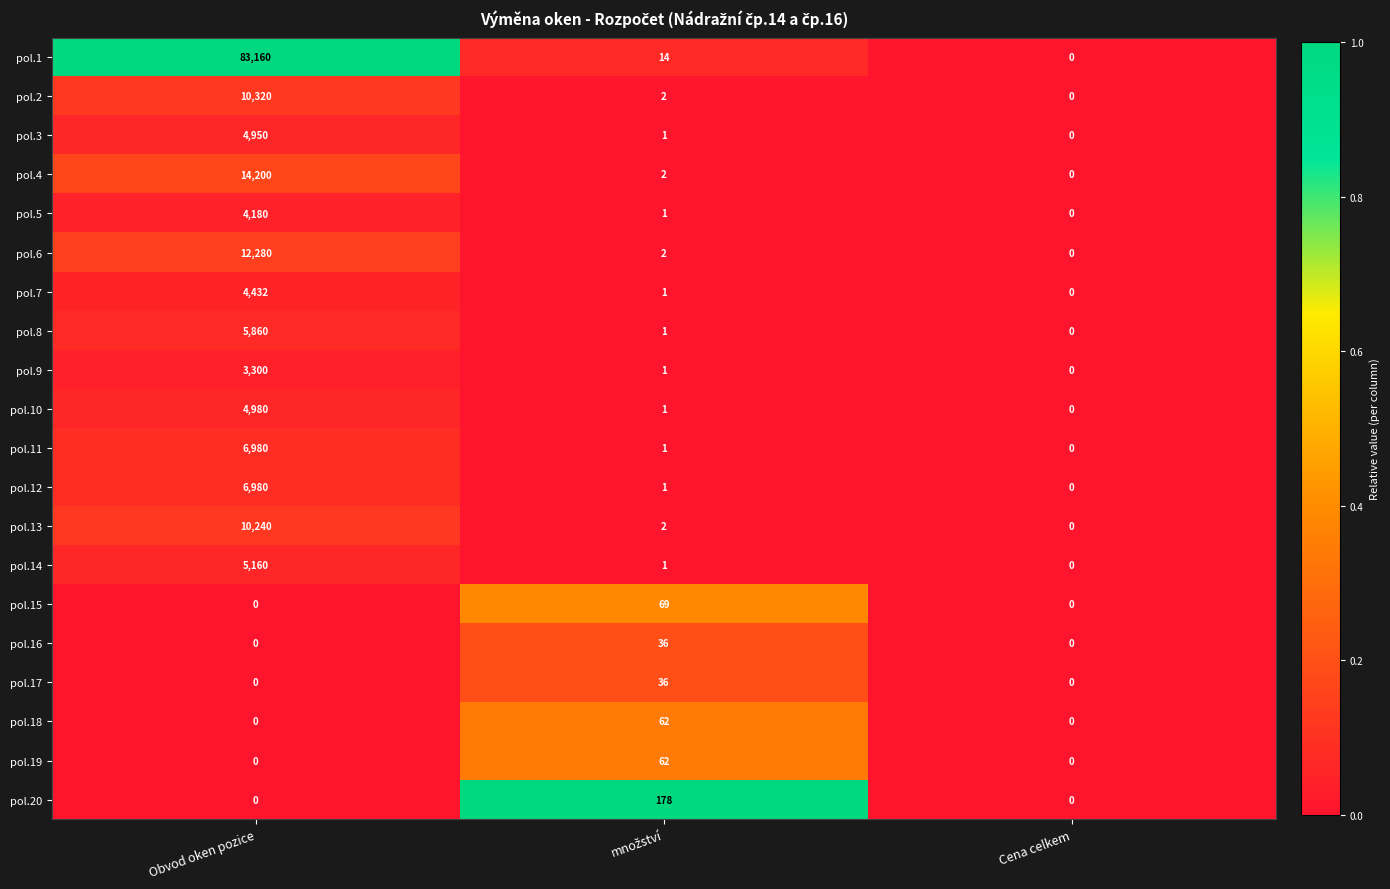

Which series has the largest total across all categories?

pol.1